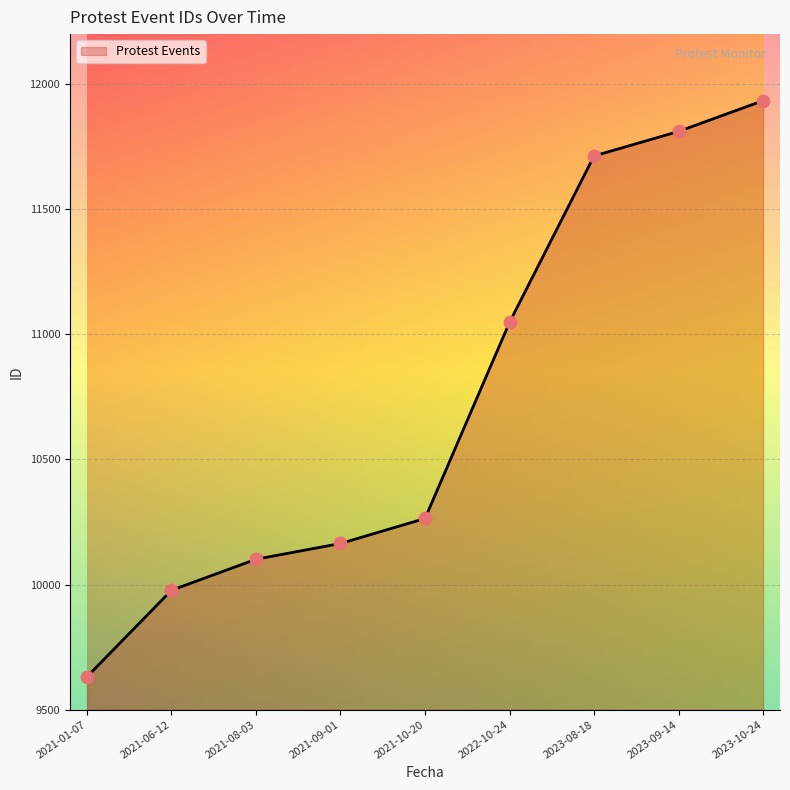

What is the change in value from 2021-01-07 to 2021-08-03?

+470